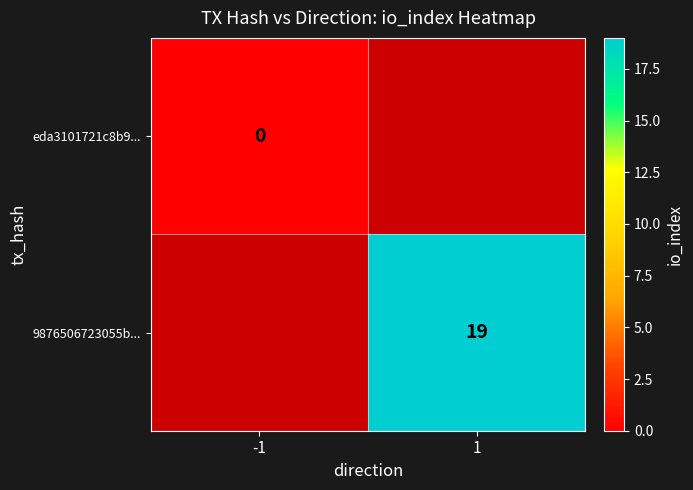

Is the value of eda3101721c8b9... at -1 greater than the value of 9876506723055b... at 1?

No